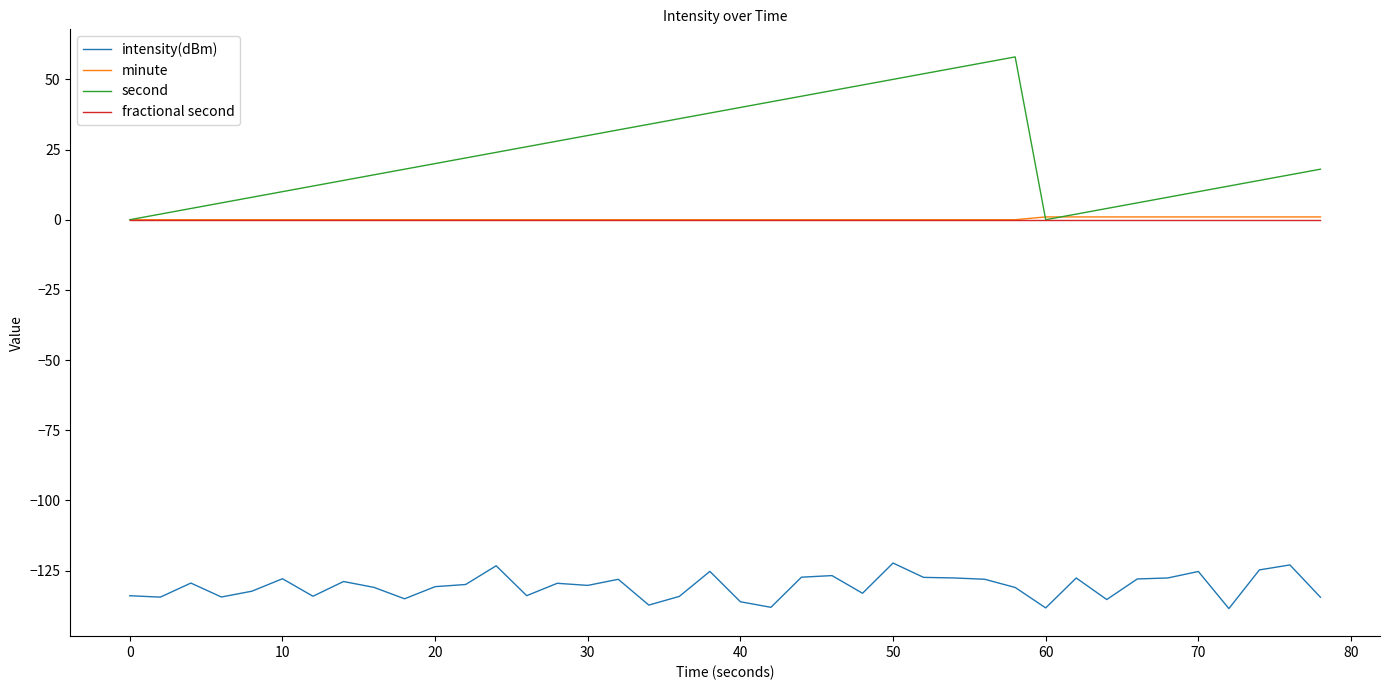

True or false: intensity(dBm) and fractional second cross at least once.

False